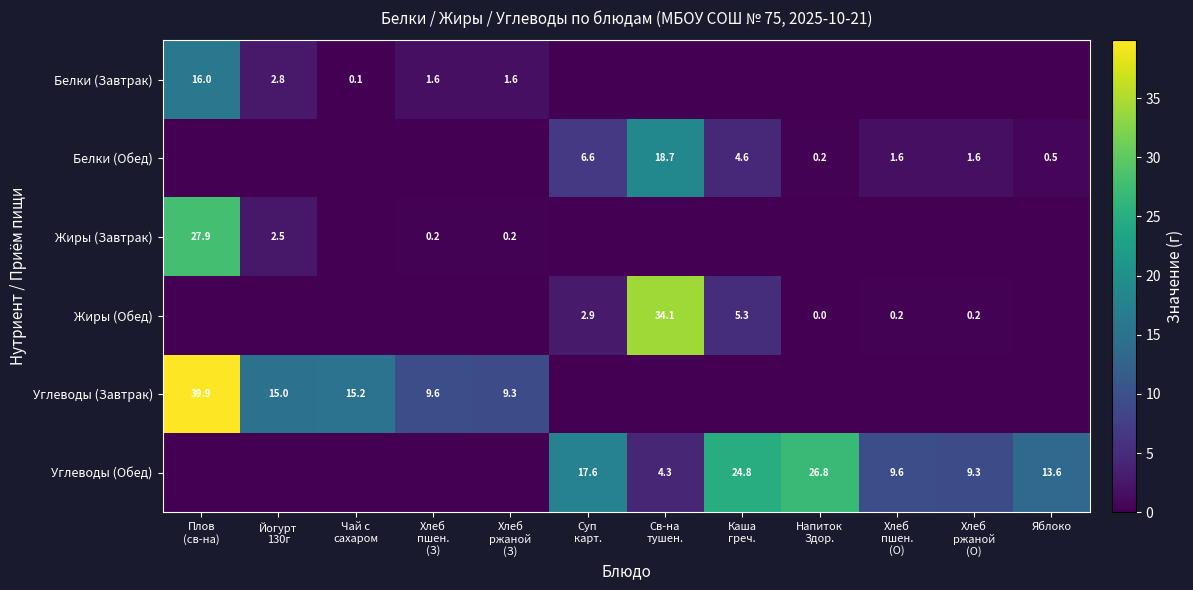

Which series has the largest total across all categories?

Углеводы (Обед)